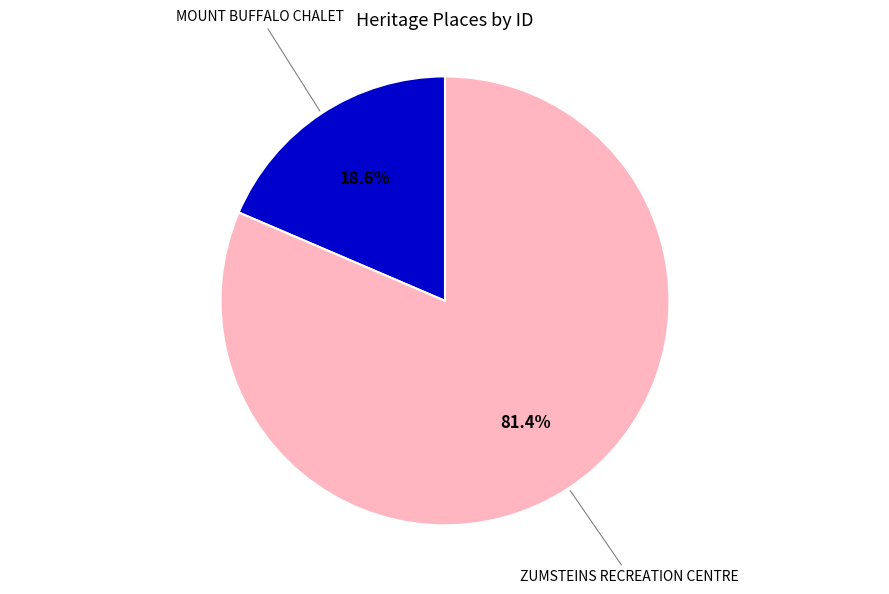

Is there any slice that represents more than half of the pie?

Yes